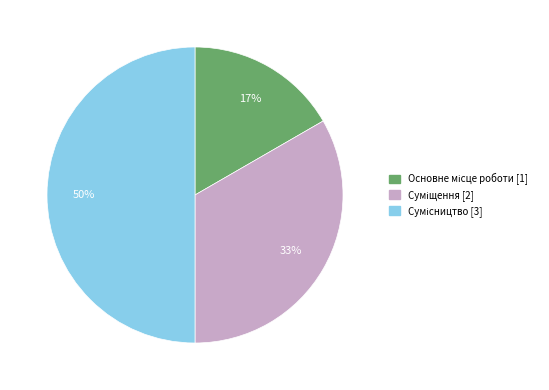

How many slices are in this pie chart?

3